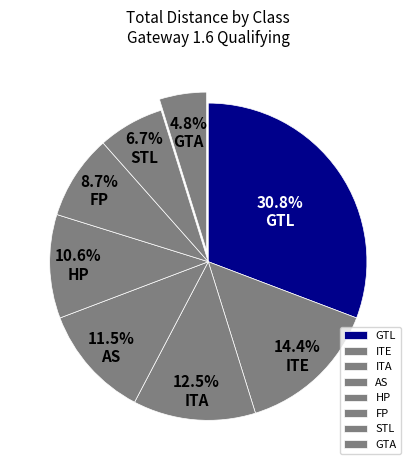

Rank the categories by value from highest to lowest.

GTL, ITE, ITA, AS, HP, FP, STL, GTA